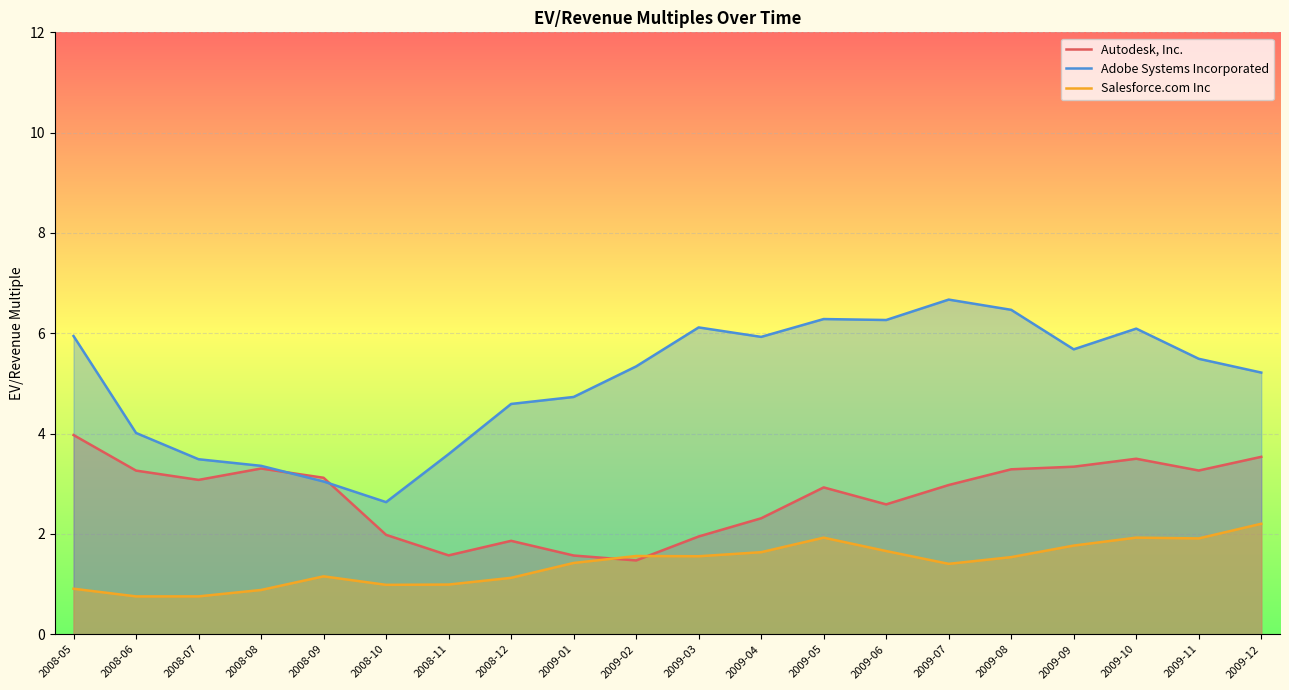

Reading left to right, extract all data points from this chart.

Autodesk, Inc.: 4.0	3.3	3.1	3.3	3.1	2.0	1.6	1.9	1.6	1.5	1.9	2.3	2.9	2.6	3.0	3.3	3.3	3.5	3.3	3.5
Adobe Systems Incorporated: 5.9	4.0	3.5	3.4	3.0	2.6	3.6	4.6	4.7	5.3	6.1	5.9	6.3	6.3	6.7	6.5	5.7	6.1	5.5	5.2
Salesforce.com Inc: 0.9	0.8	0.8	0.9	1.2	1.0	1.0	1.1	1.4	1.6	1.6	1.6	1.9	1.7	1.4	1.5	1.8	1.9	1.9	2.2